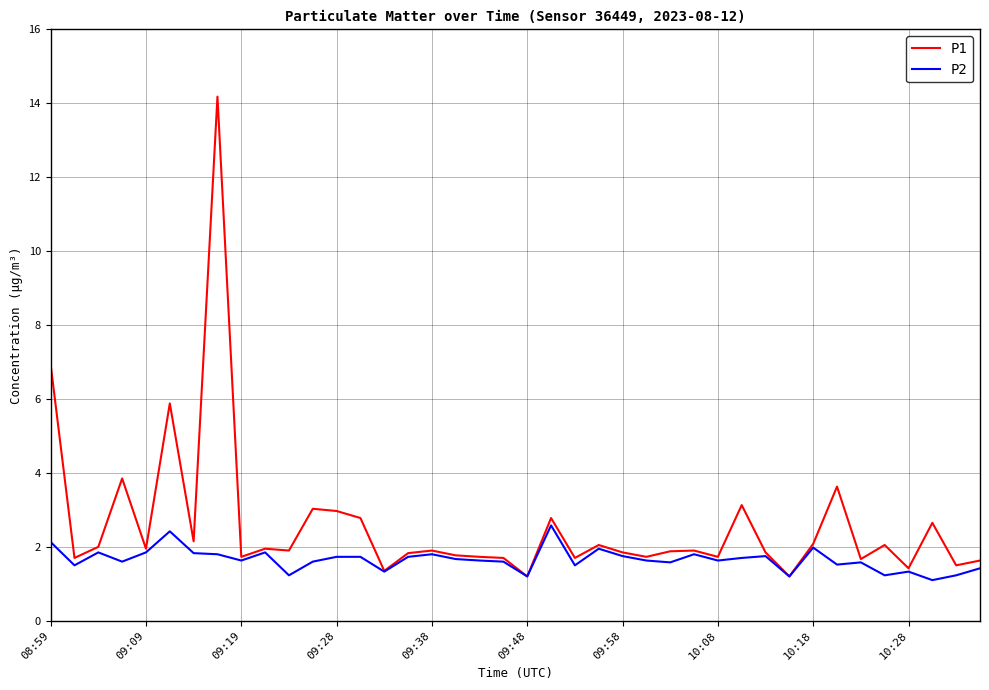

Which series has the largest range (max minus min)?

P1